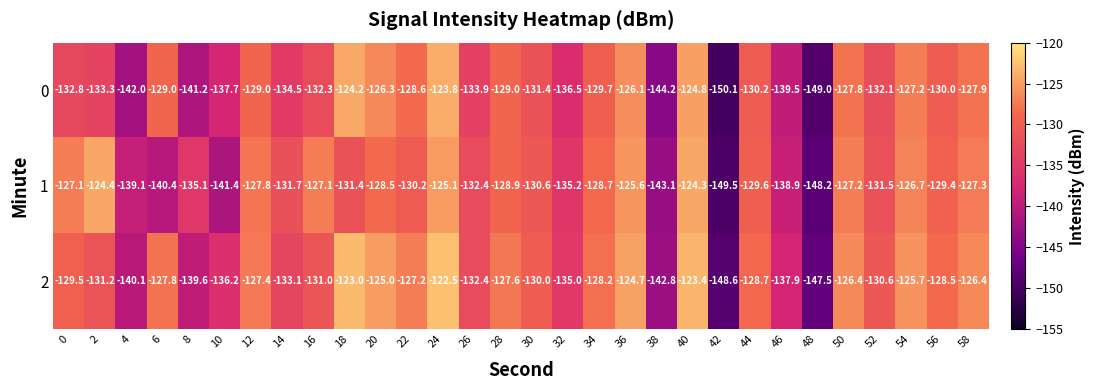

The 1 series shows -124.4 at 2. True or false?

True